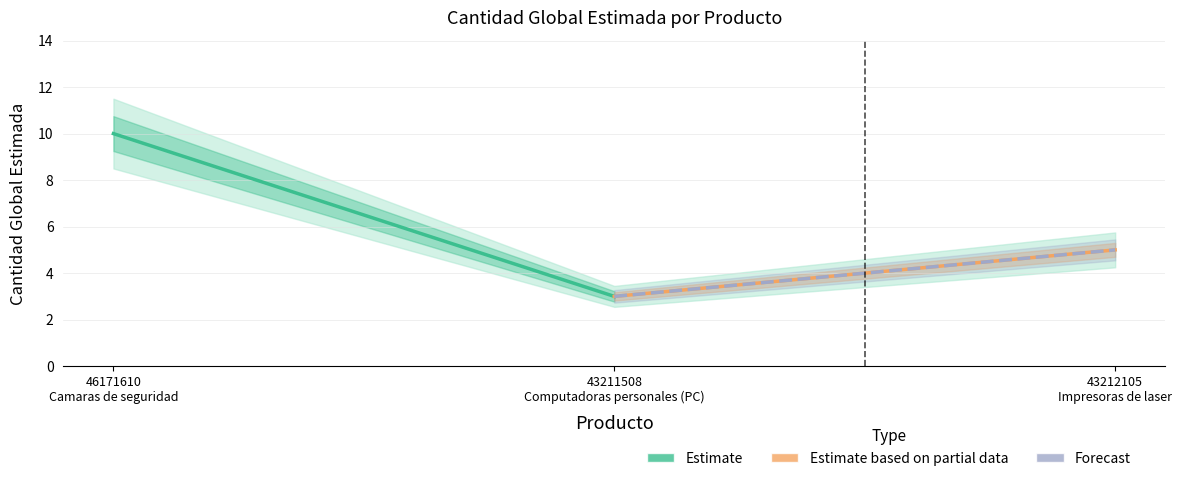

Does the chart have visible grid lines?

Yes